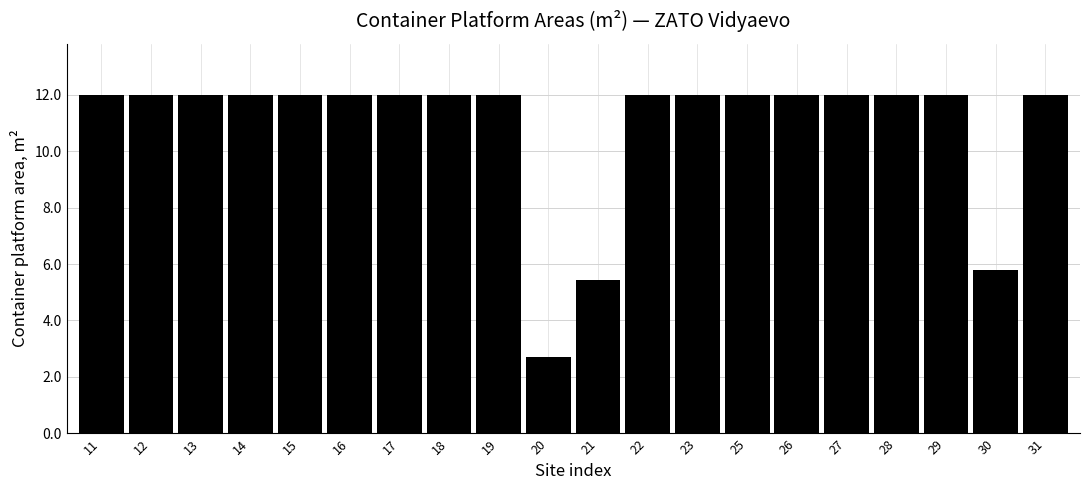

Reading left to right, extract all data points from this chart.

11=12.0	12=12.0	13=12.0	14=12.0	15=12.0	16=12.0	17=12.0	18=12.0	19=12.0	20=2.7	21=5.4	22=12.0	23=12.0	25=12.0	26=12.0	27=12.0	28=12.0	29=12.0	30=5.8	31=12.0